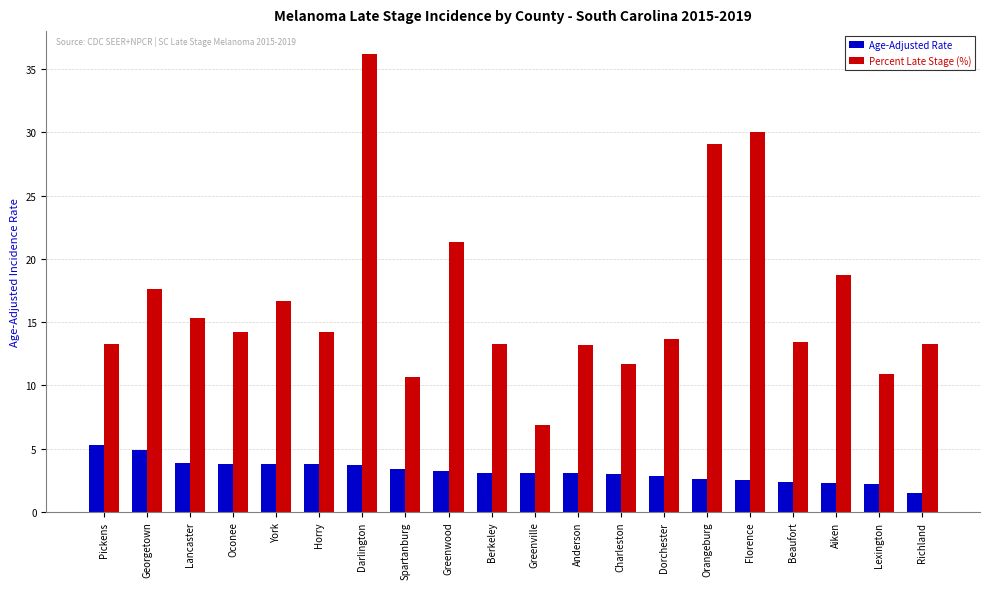

True or false: Percent Late Stage (%) has a value of 14.2 at Oconee.

True